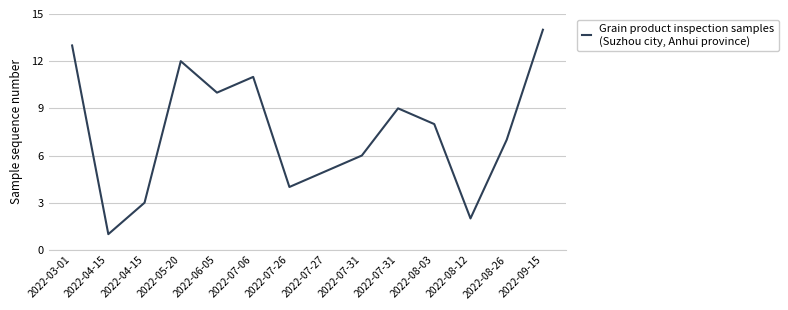

Rank the categories by value from lowest to highest.

2022-04-15, 2022-08-12, 2022-04-15, 2022-07-26, 2022-07-27, 2022-07-31, 2022-08-26, 2022-08-03, 2022-07-31, 2022-06-05, 2022-07-06, 2022-05-20, 2022-03-01, 2022-09-15